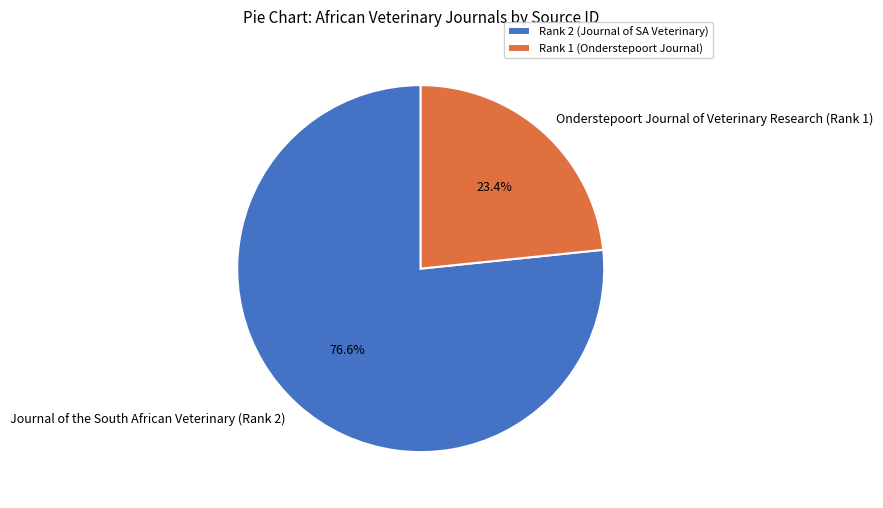

Is it true that Journal of the South African Veterinary (Rank 2) is 77% of the pie?

True